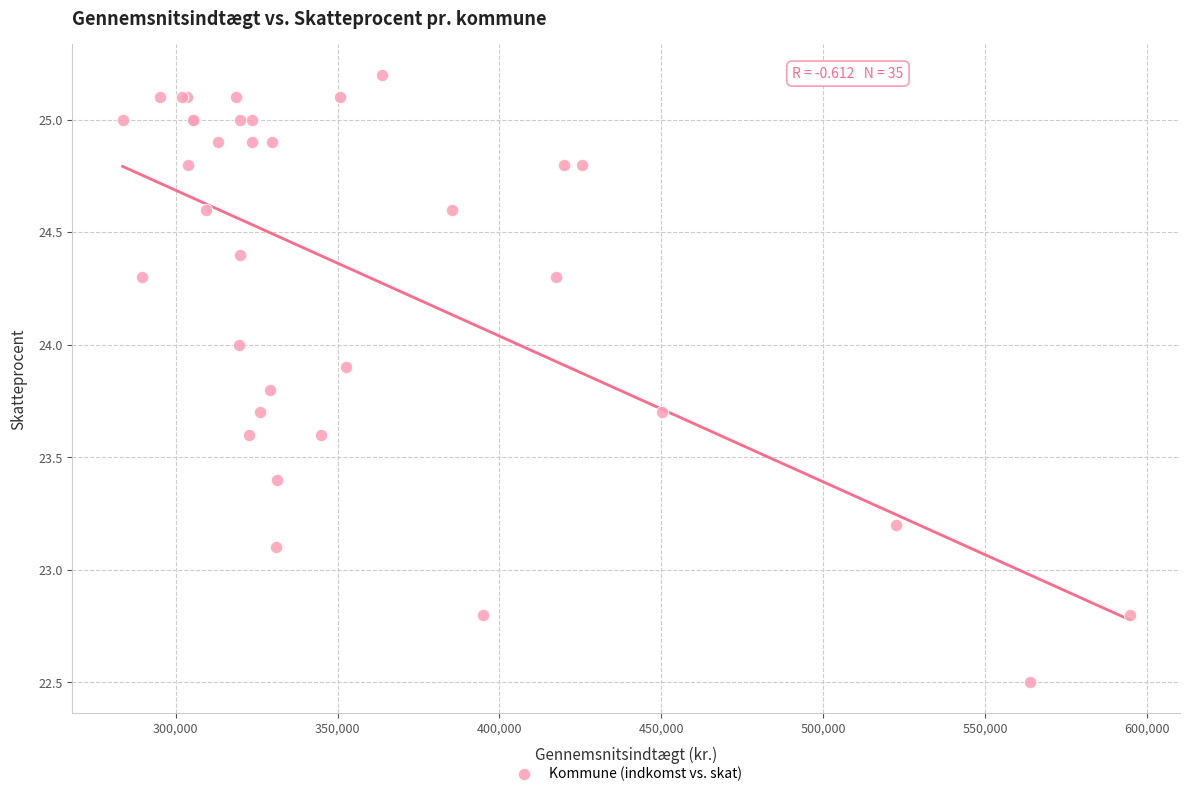

What Y value in the scatter plot is closest to 23?

23.1